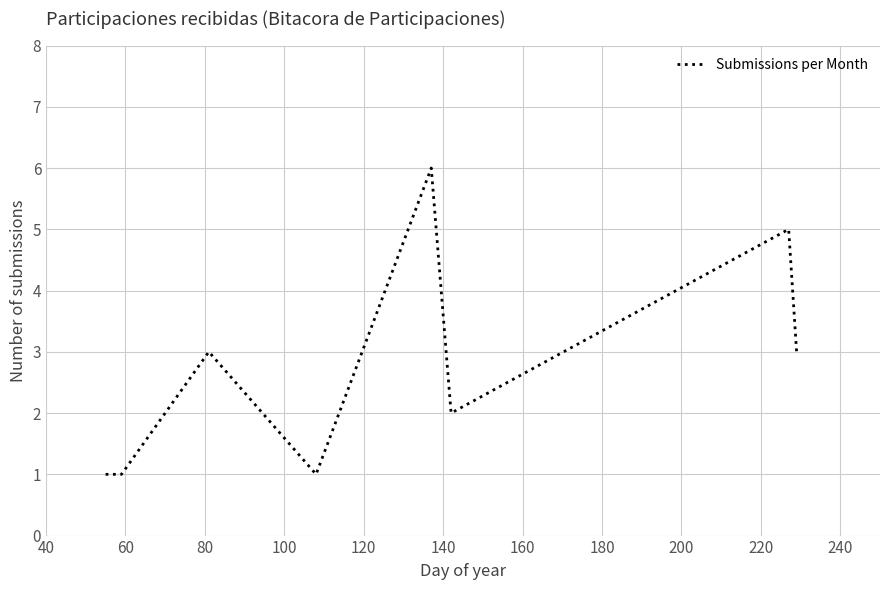

What is the greatest value displayed?

6